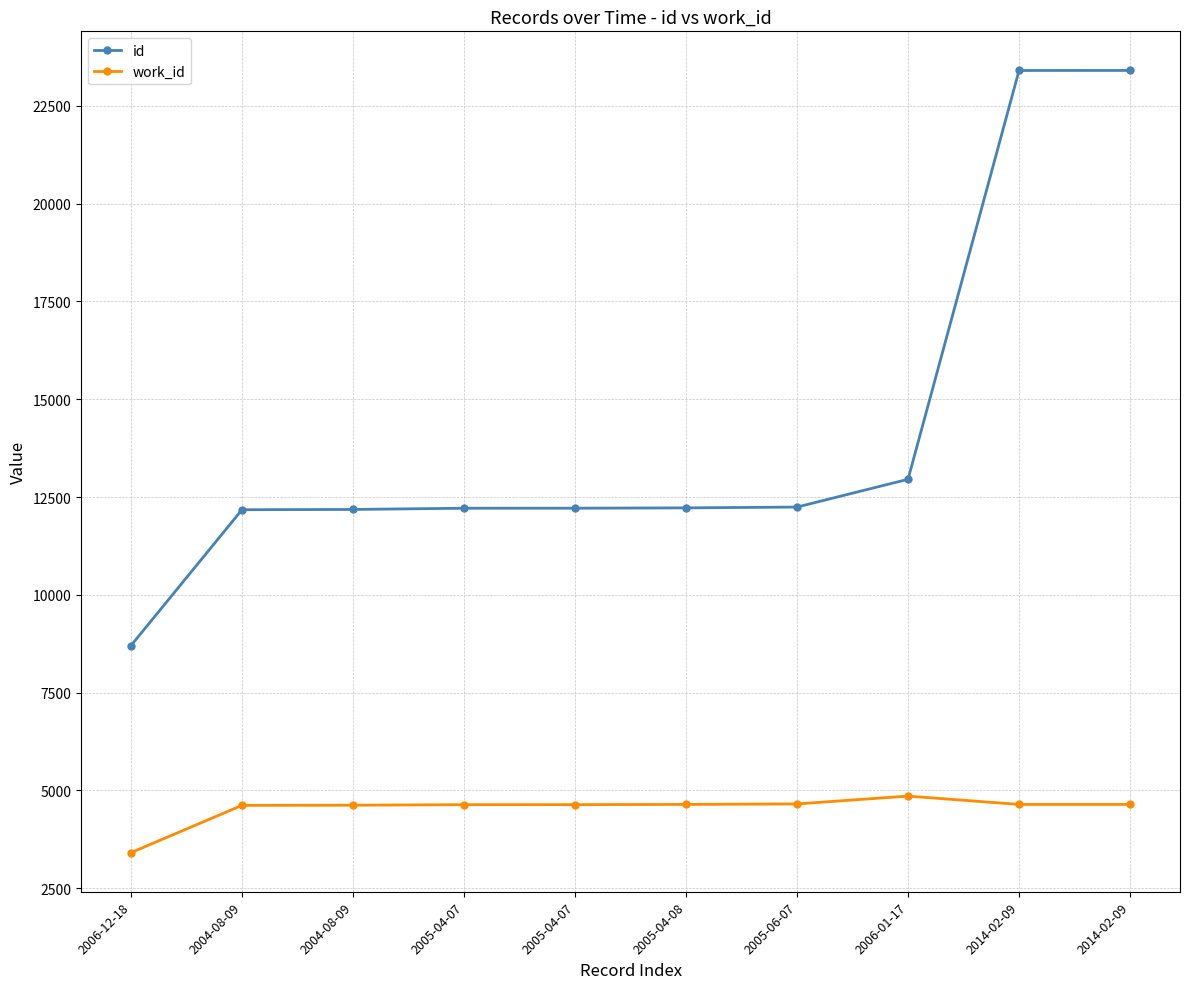

Is it true that work_id equals 7542 at 2014-02-09?

False